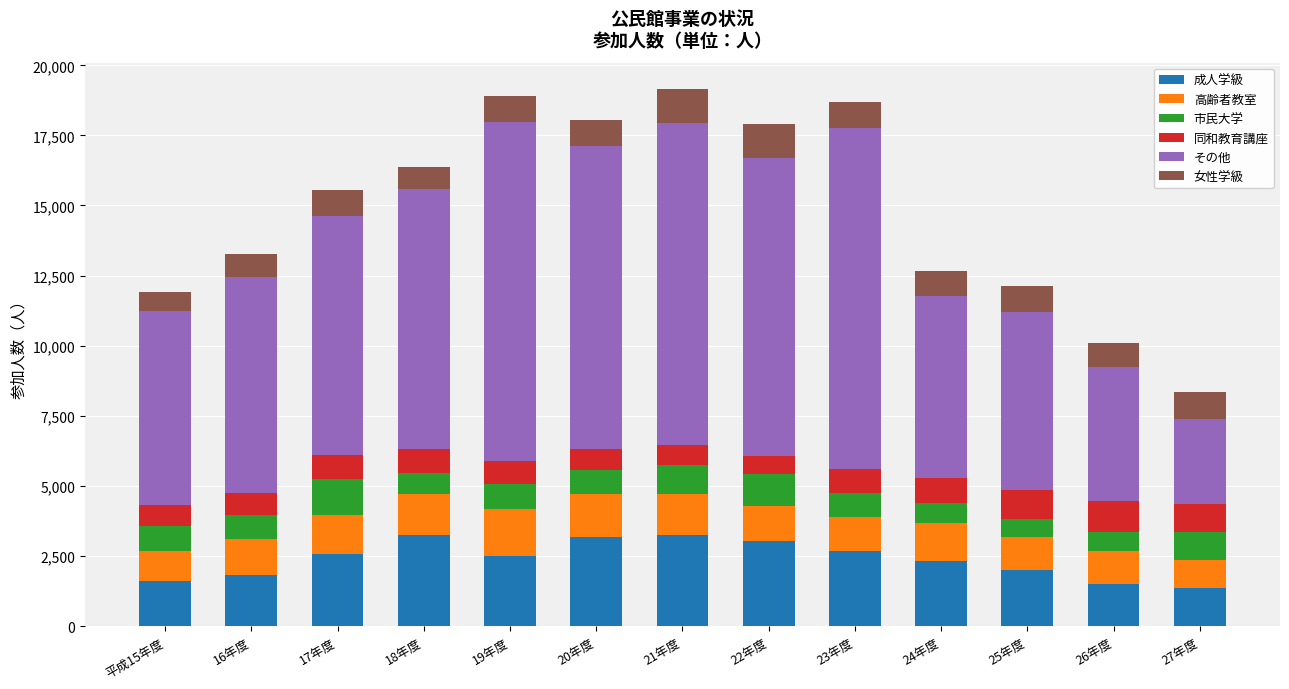

What are all the series names shown in the legend?

成人学級, 高齢者教室, 市民大学, 同和教育講座, その他, 女性学級